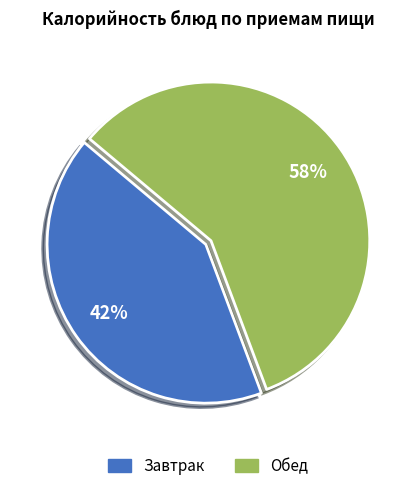

To the nearest percent, what is the average slice percentage?

50%